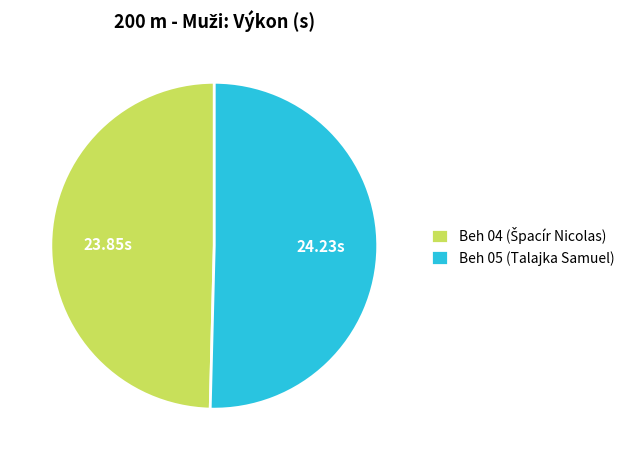

Is there any slice that represents more than half of the pie?

Yes